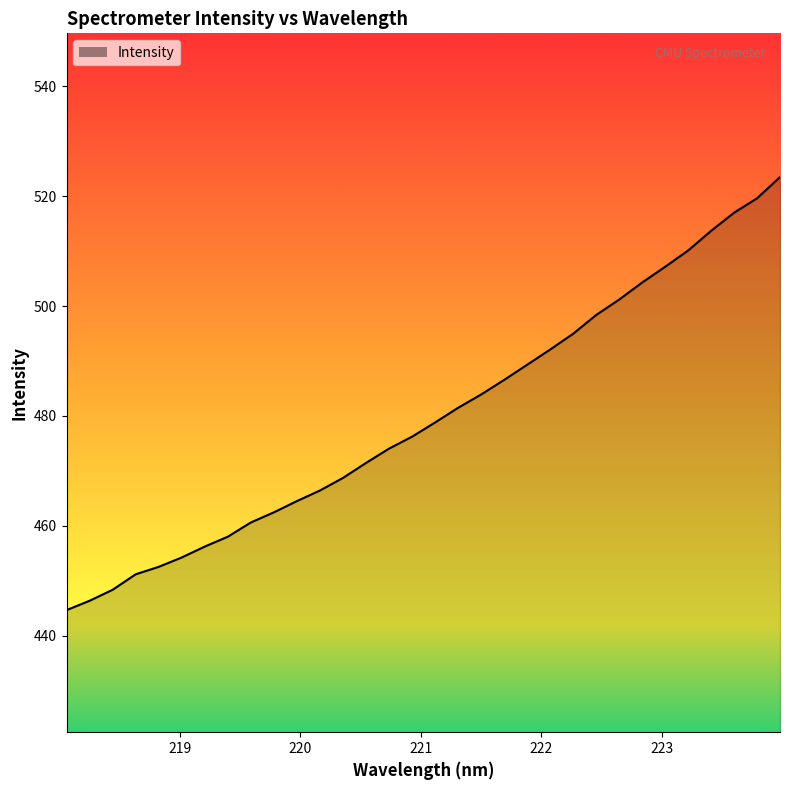

What is the maximum value shown in the chart?

523.5